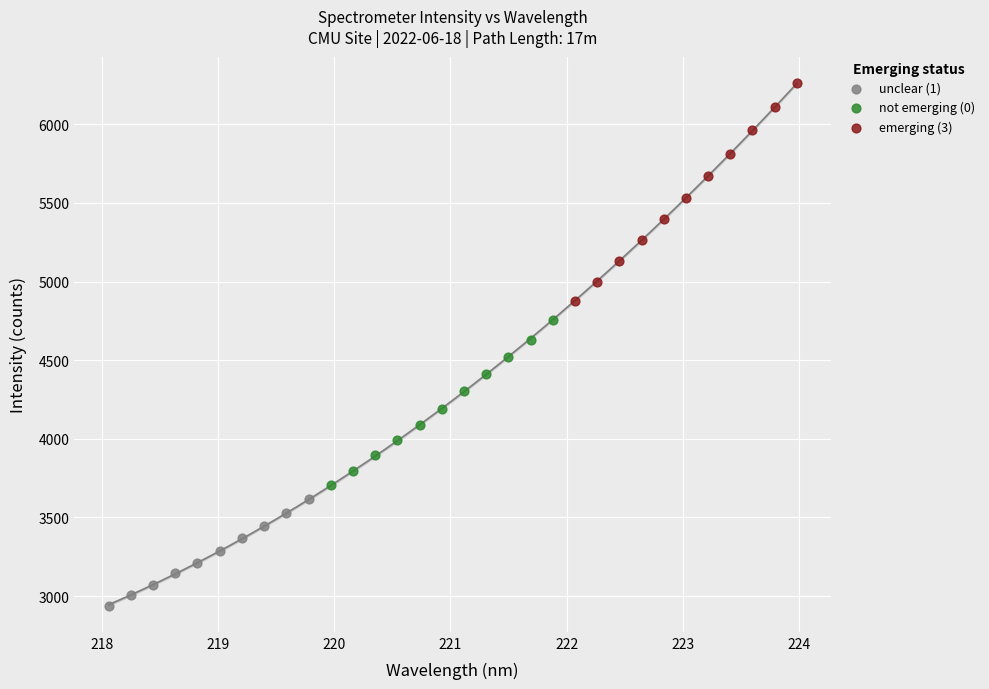

Which series contains the lowest Y value?

unclear (1)